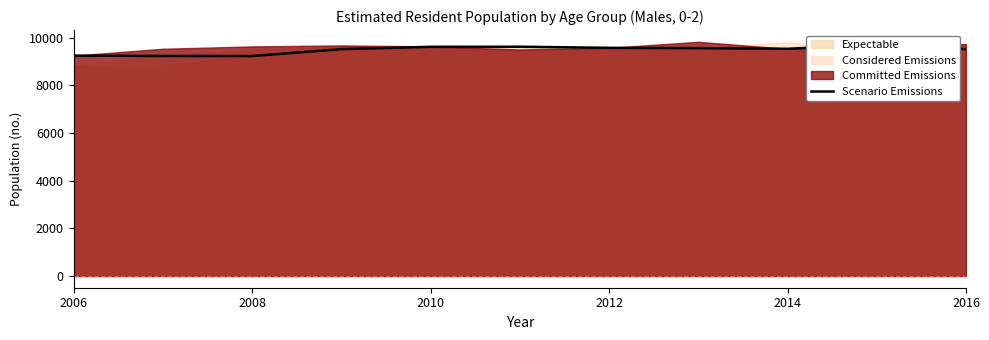

The chart shows a value of 9614 at 2010. True or false?

True